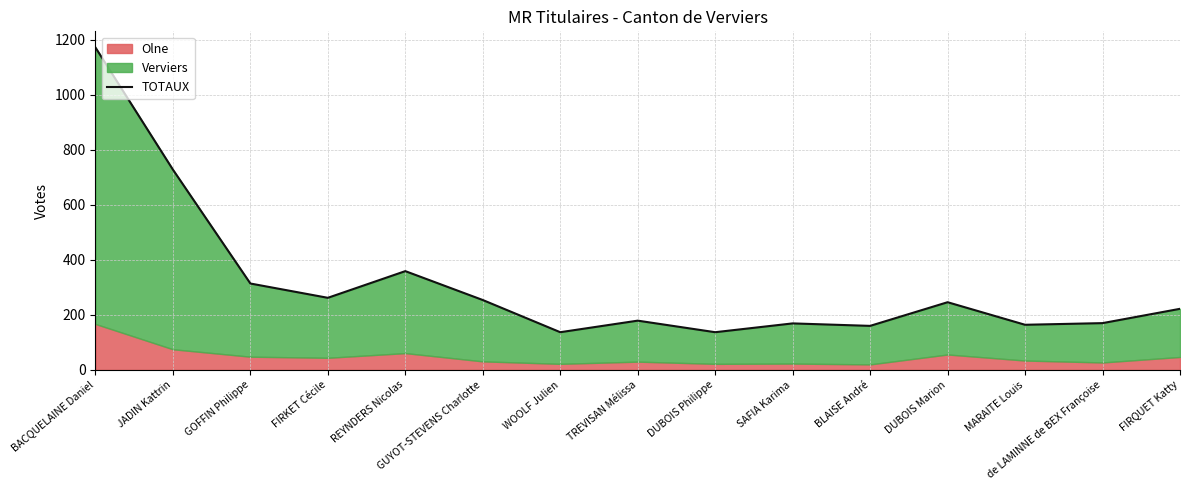

What is the value of the 11th point from the left?

160